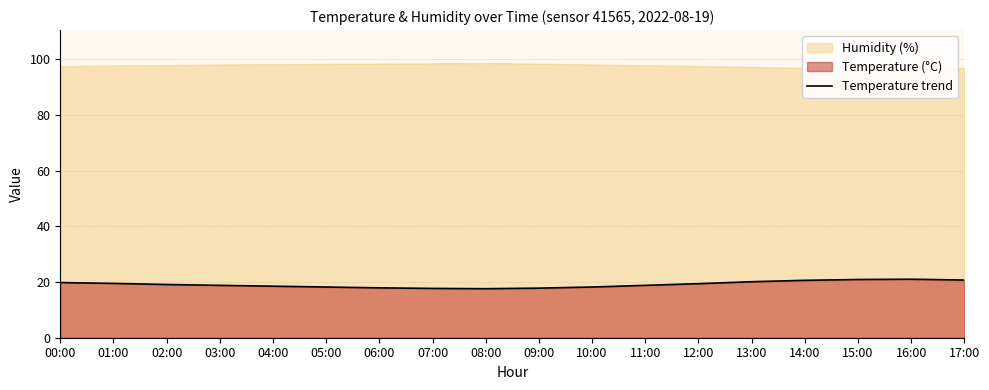

List the labels in order of value, largest first.

16:00, 15:00, 17:00, 14:00, 13:00, 00:00, 01:00, 12:00, 02:00, 03:00, 11:00, 04:00, 05:00, 10:00, 06:00, 09:00, 07:00, 08:00